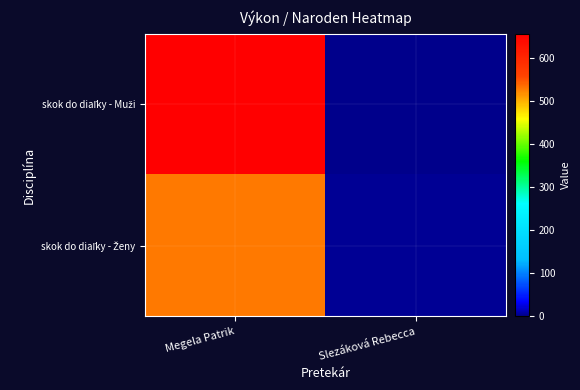

Rank the series by their average value, from lowest to highest.

skok do diaľky - Ženy, skok do diaľky - Muži